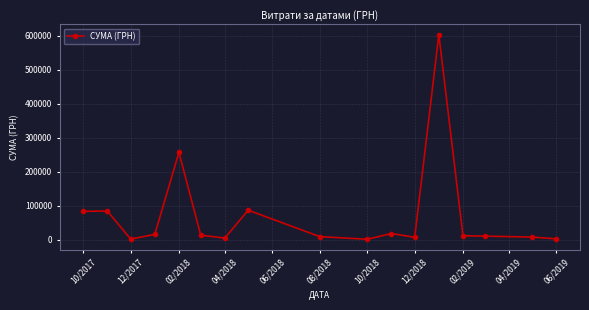

What is the difference between the maximum and minimum values?

603157.8